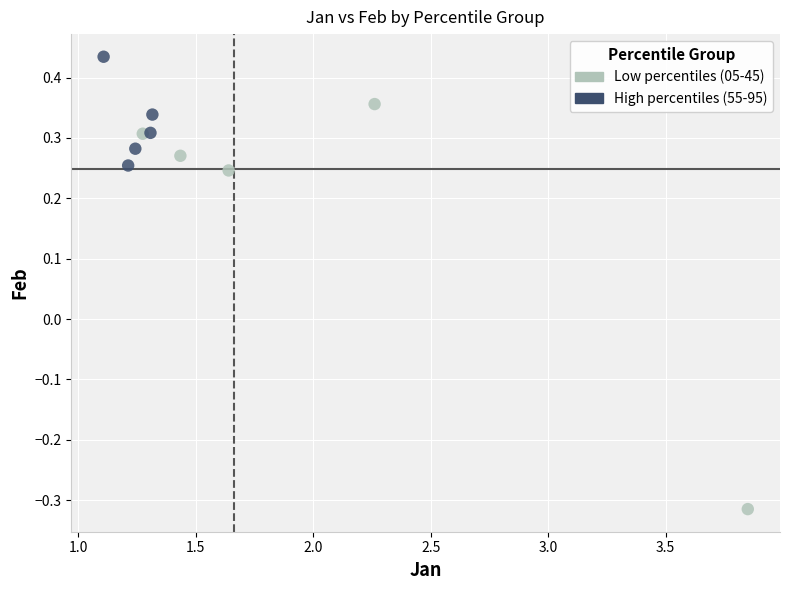

Which series has the largest Y range (max minus min)?

Low percentiles (05-45)